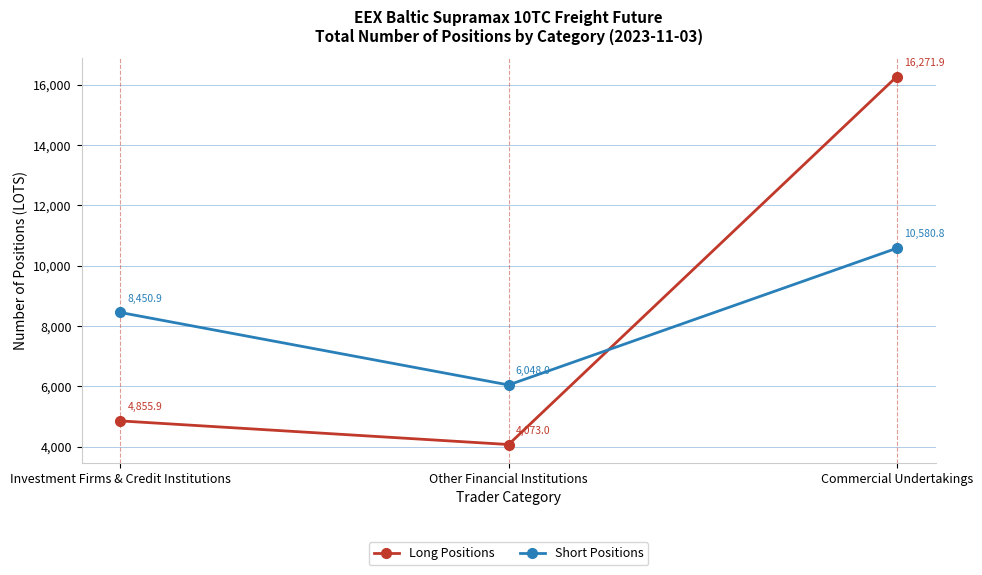

What is the approximate value of Long Positions at Investment Firms & Credit Institutions?

4855.9